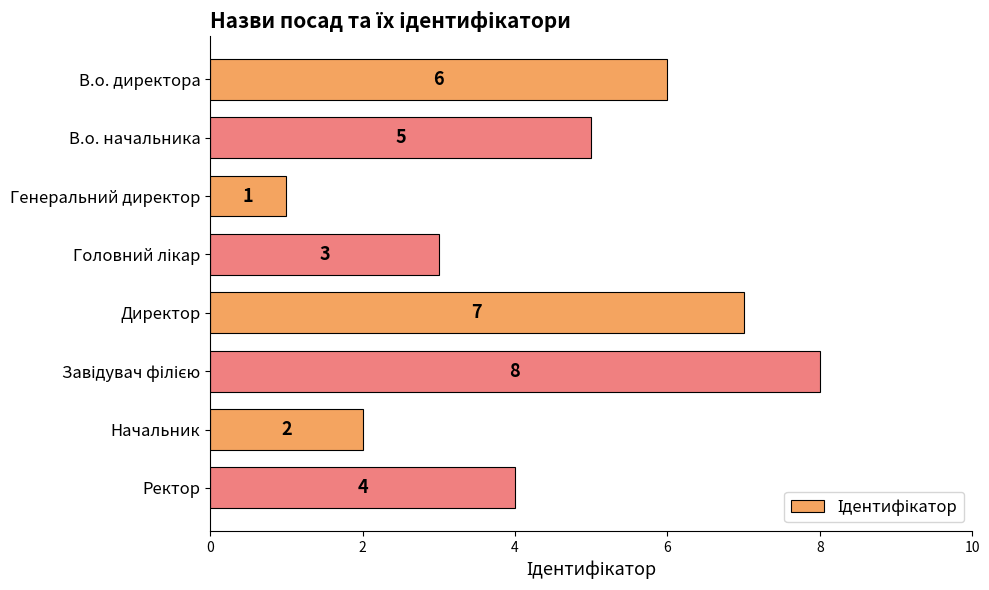

Reading top to bottom, list all the values displayed in this chart.

6	5	1	3	7	8	2	4